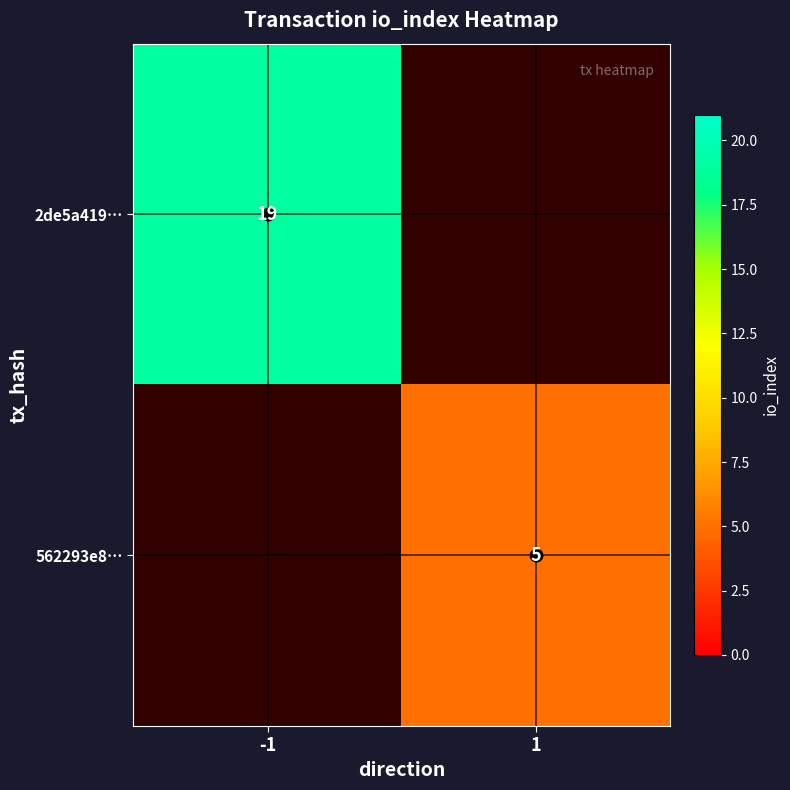

At which category is the sum across all series the highest?

-1